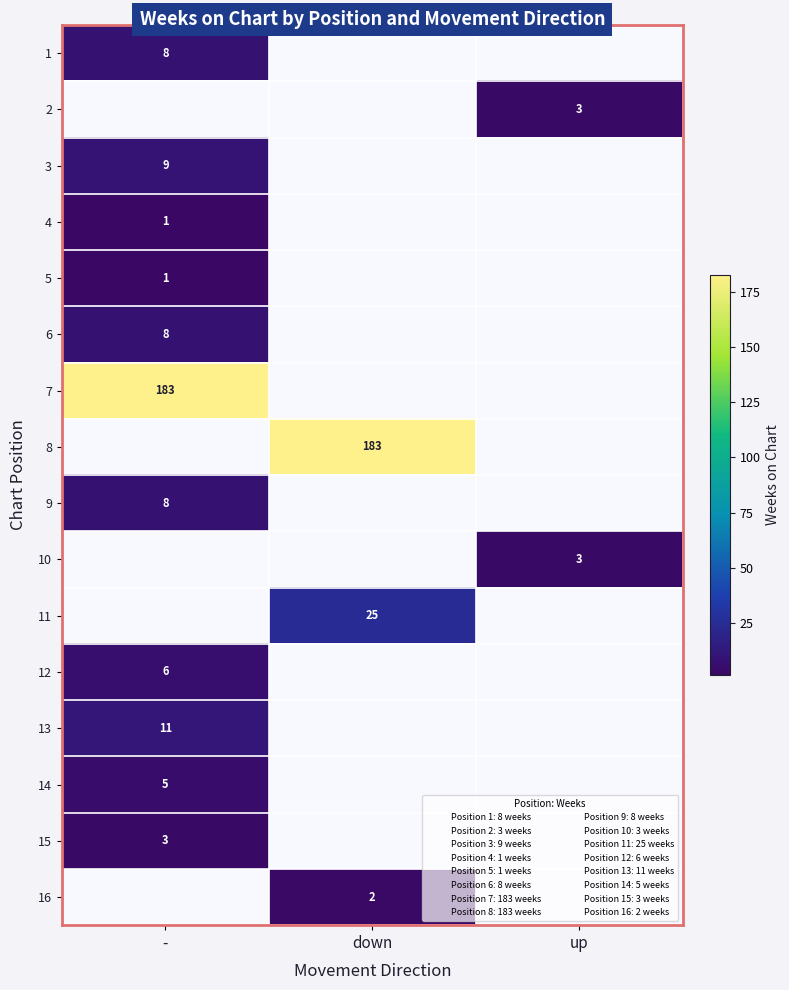

List the labels in order of 1 value, largest first.

-, down, up